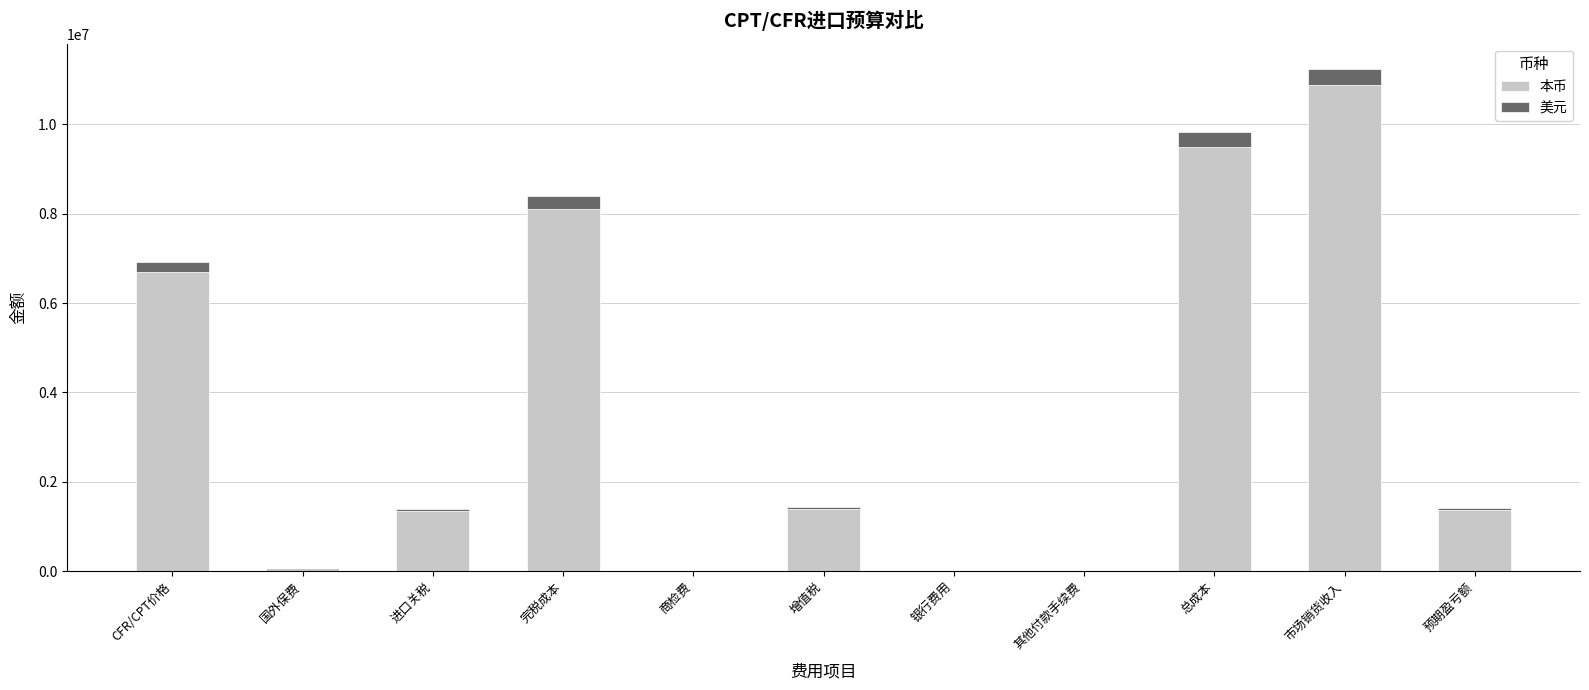

Is it true that 本币 equals 10876094.4 at 市场销货收入?

True